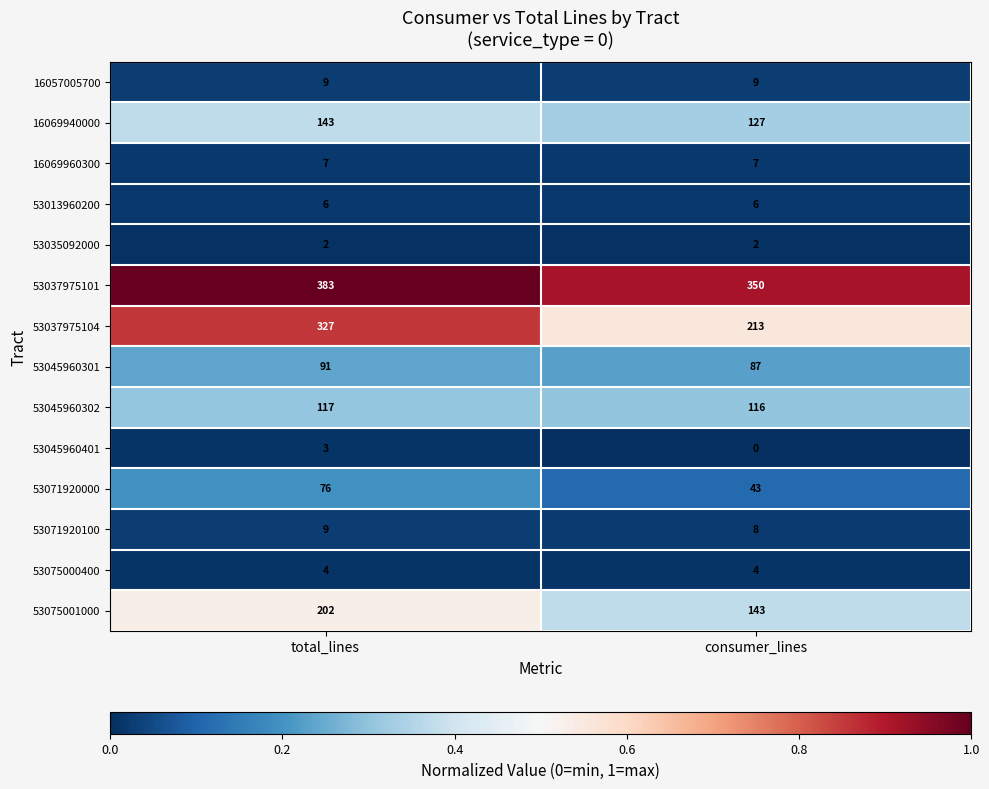

Reading right to left, transcribe all the data shown in this chart.

16057005700: 9	9
16069940000: 127	143
16069960300: 7	7
53013960200: 6	6
53035092000: 2	2
53037975101: 350	383
53037975104: 213	327
53045960301: 87	91
53045960302: 116	117
53045960401: 0	3
53071920000: 43	76
53071920100: 8	9
53075000400: 4	4
53075001000: 143	202